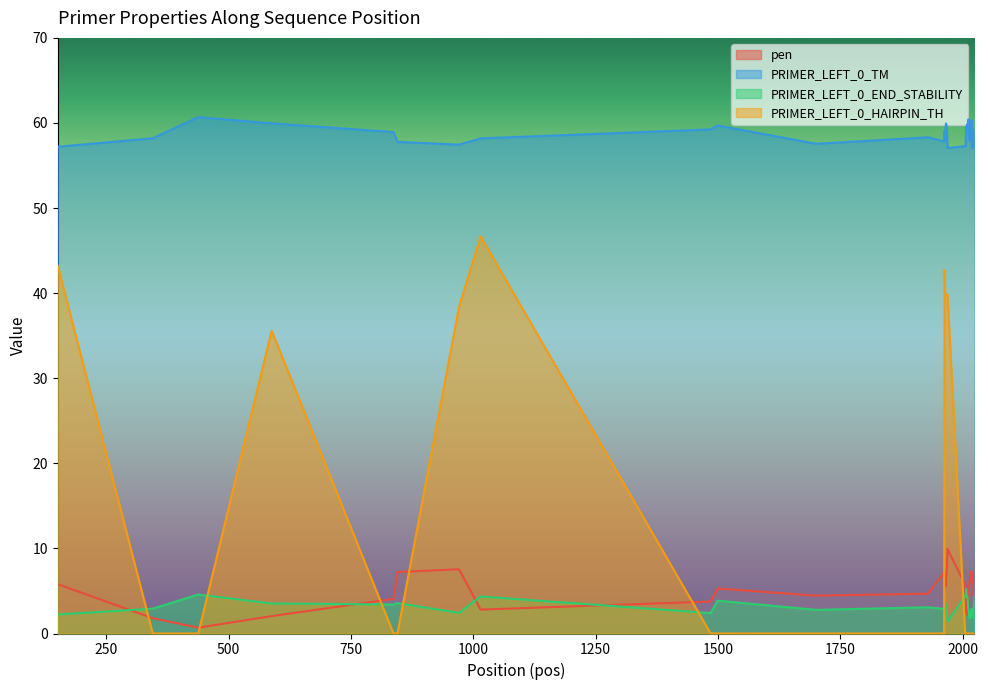

True or false: PRIMER_LEFT_0_TM has more than 0 interior local peaks.

True